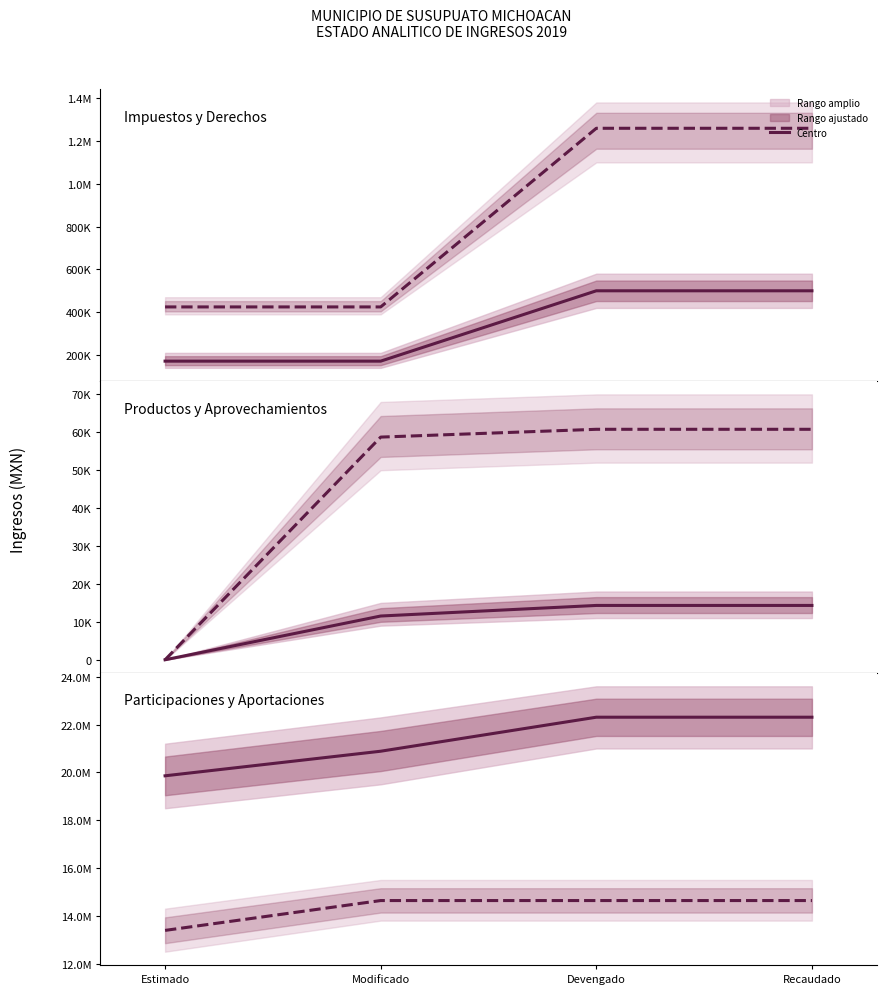

List the labels in order of Devengado (Serie 2) value, smallest first.

Estimado, Modificado, Devengado, Recaudado